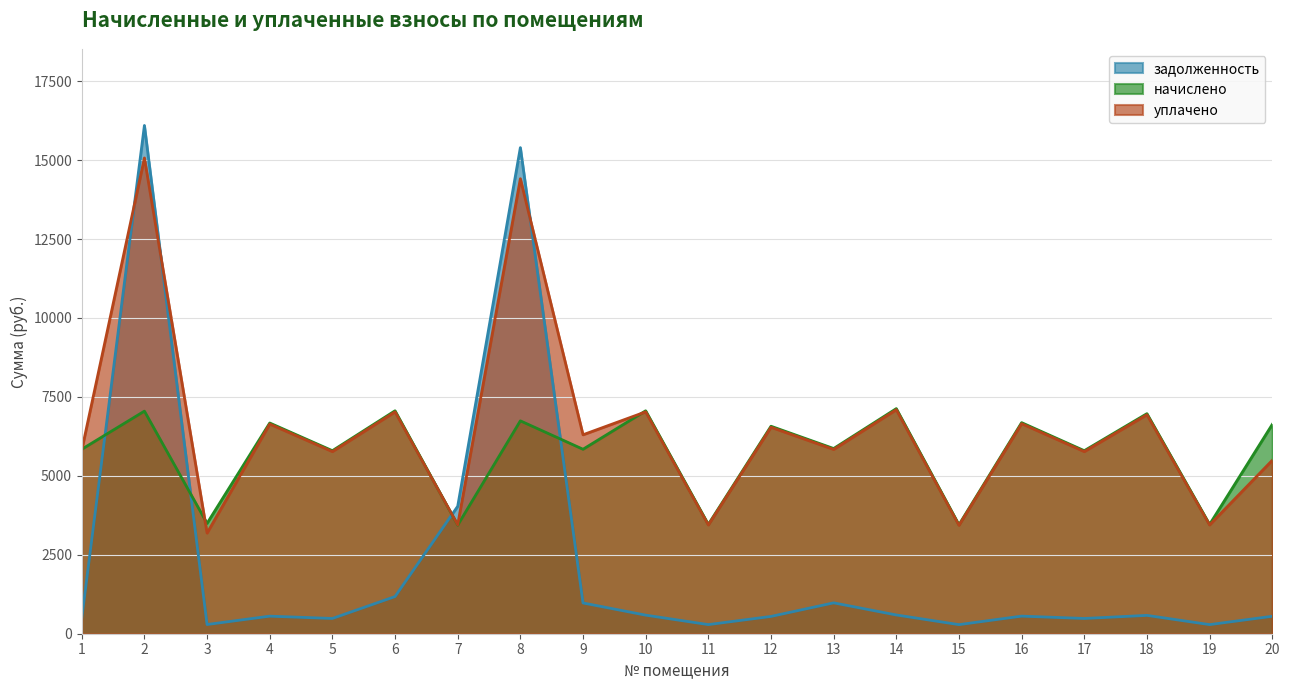

Rank the categories by задолженность value from lowest to highest.

15, 11, 19, 3, 5, 17, 1, 12, 20, 4, 16, 18, 10, 14, 9, 13, 6, 7, 8, 2